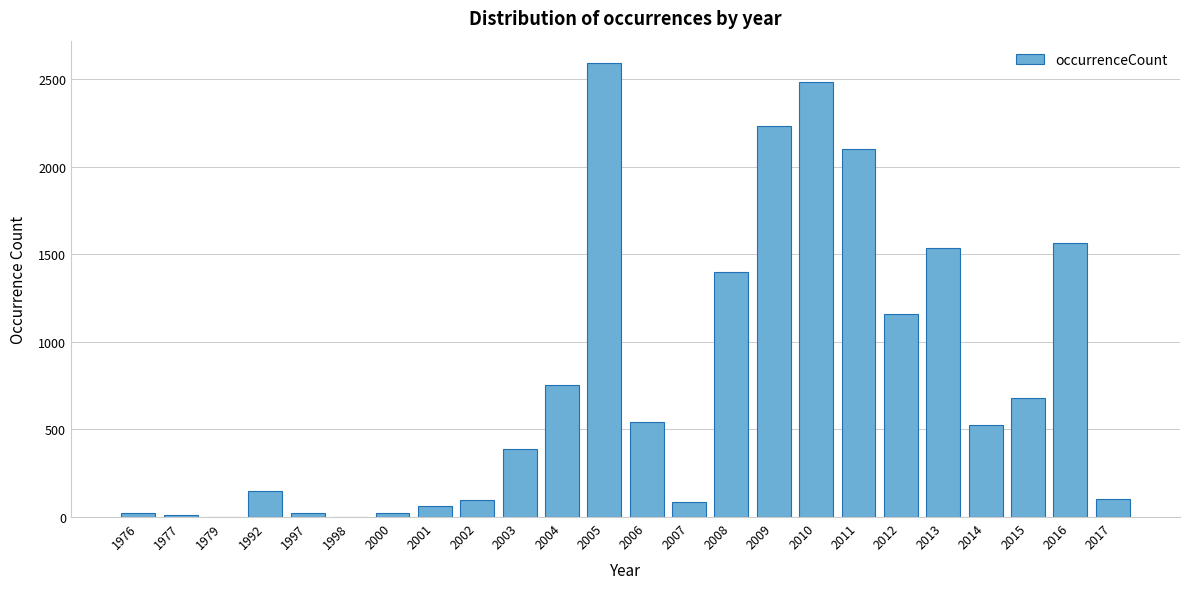

What value does the data have at 1992?

146